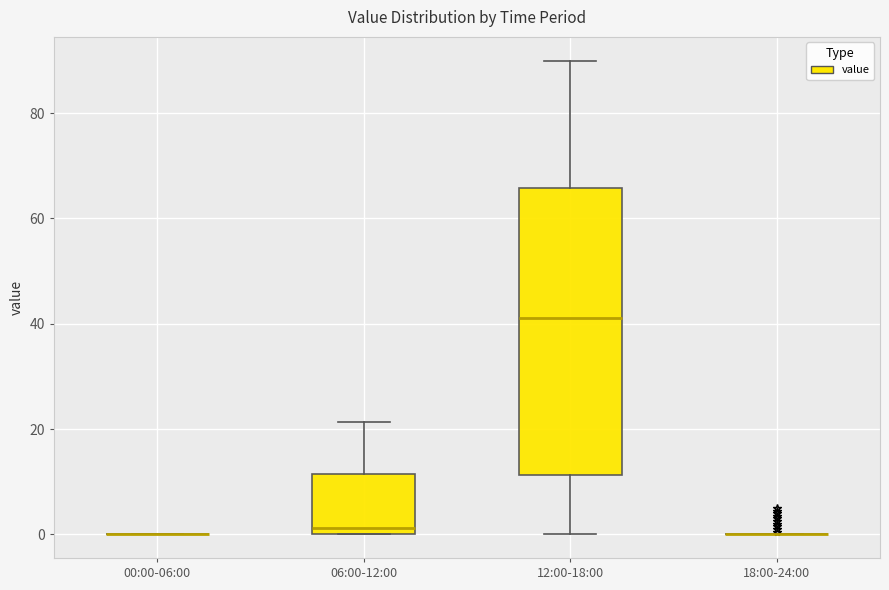

Comparing the boxes themselves (not the whiskers), which one is the tallest?

12:00-18:00